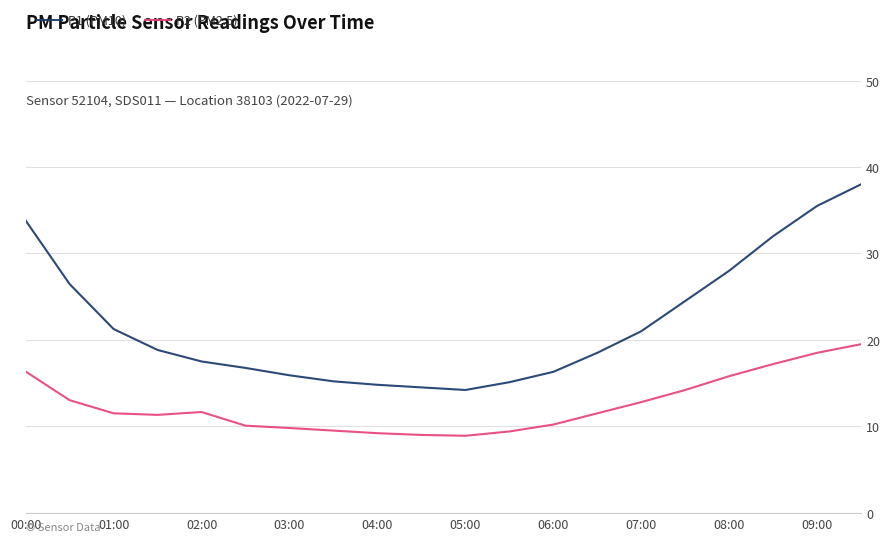

List the series in order of their peak value, highest first.

P1 (PM10), P2 (PM2.5)